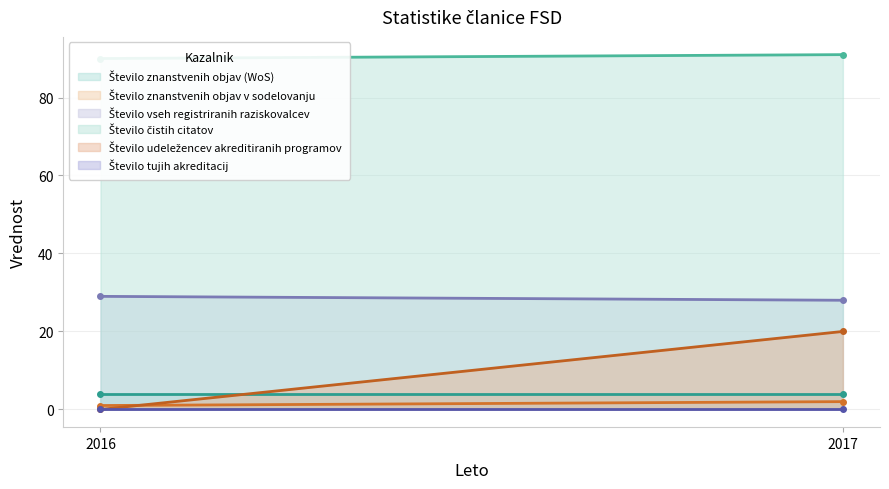

Which category has the highest value across all series?

2017